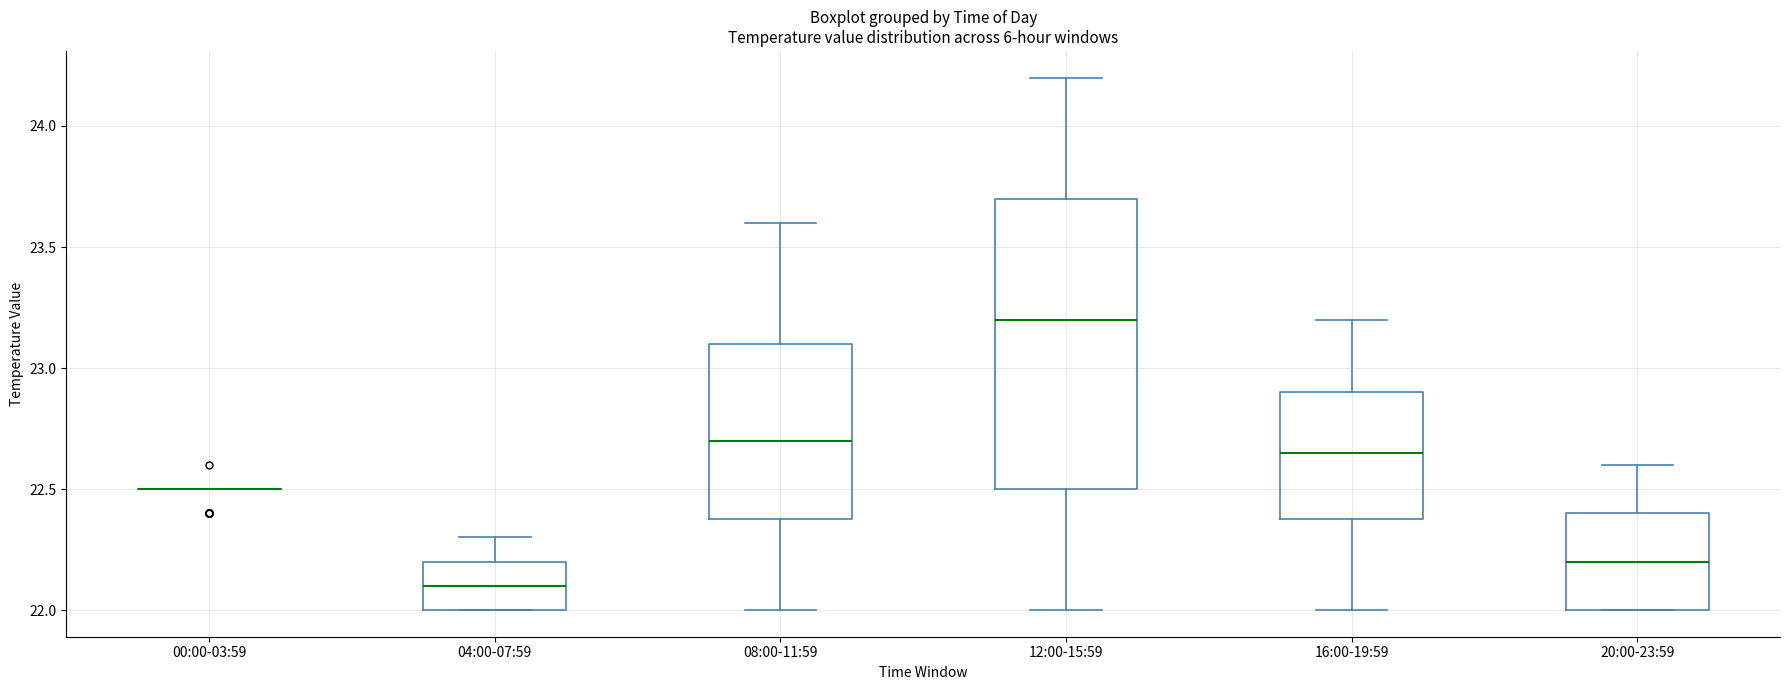

Reading left to right, transcribe this box plot: for each box, give where its median line is, the range the box spans, and where its two whiskers end, as read against the y-axis. The values are not printed on the chart, so give them approximately, as read against the axis.

00:00-03:59: box collapsed to a line at 22.50, whiskers 22.50 to 22.50
04:00-07:59: median 22.10, box 22.00 to 22.20, whiskers 22.00 to 22.30
08:00-11:59: median 22.70, box 22.40 to 23.10, whiskers 22.00 to 23.60
12:00-15:59: median 23.20, box 22.50 to 23.70, whiskers 22.00 to 24.20
16:00-19:59: median 22.65, box 22.40 to 22.90, whiskers 22.00 to 23.20
20:00-23:59: median 22.20, box 22.00 to 22.40, whiskers 22.00 to 22.60